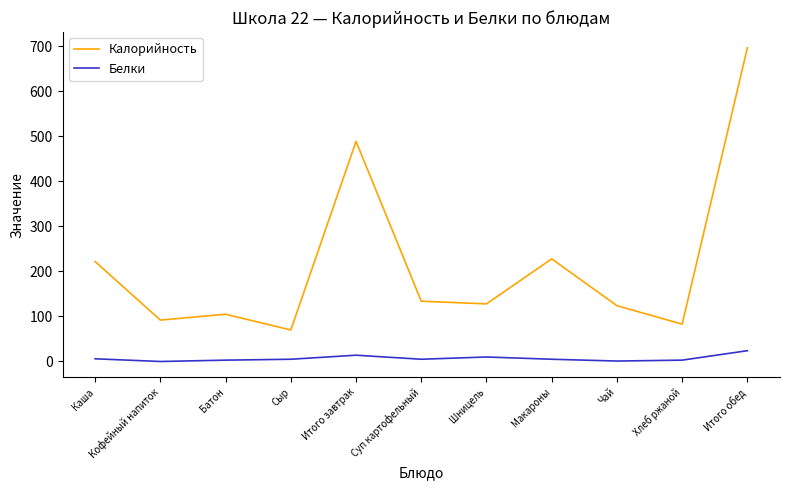

How many values in the Белки series are below 5?

4